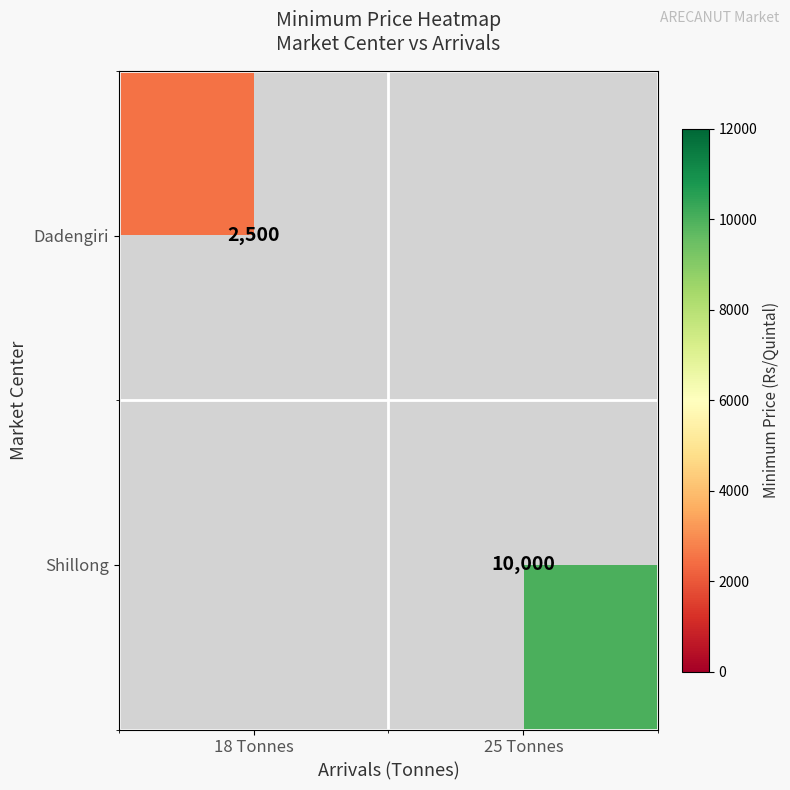

The Dadengiri series shows 3820 at 18 Tonnes. True or false?

False